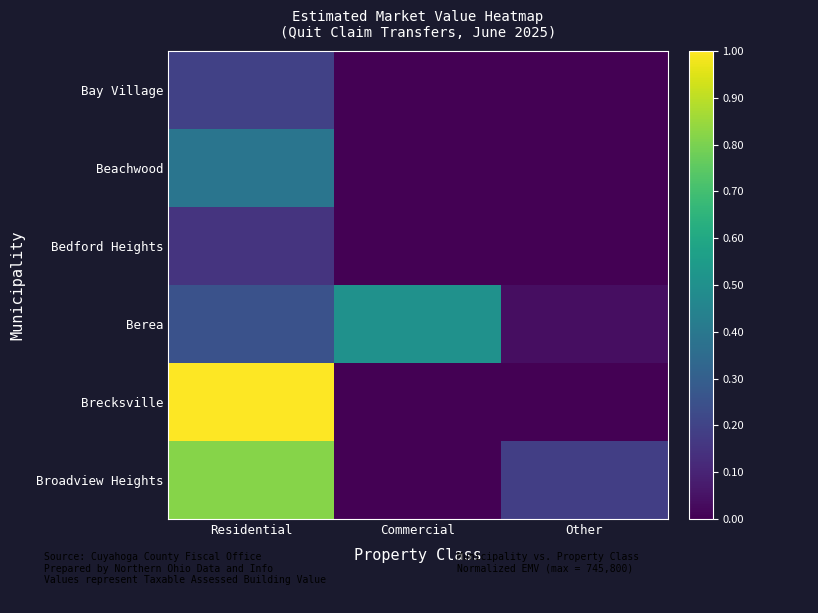

What is the total value across all series at Residential?

2.8